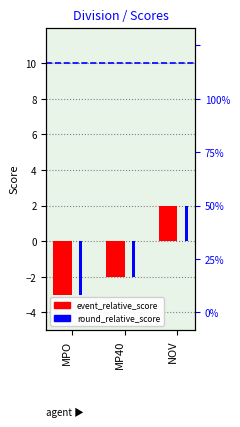

At NOV, list the series in order from largest to smallest.

event_relative_score, round_relative_score